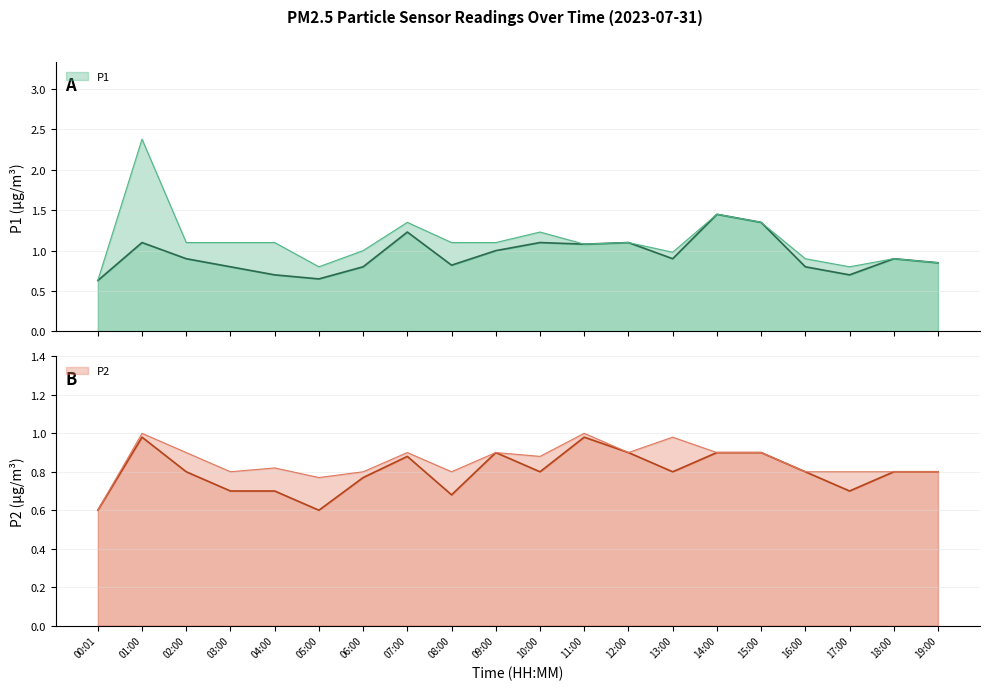

What is the total value across all series at 12:00?

2.0